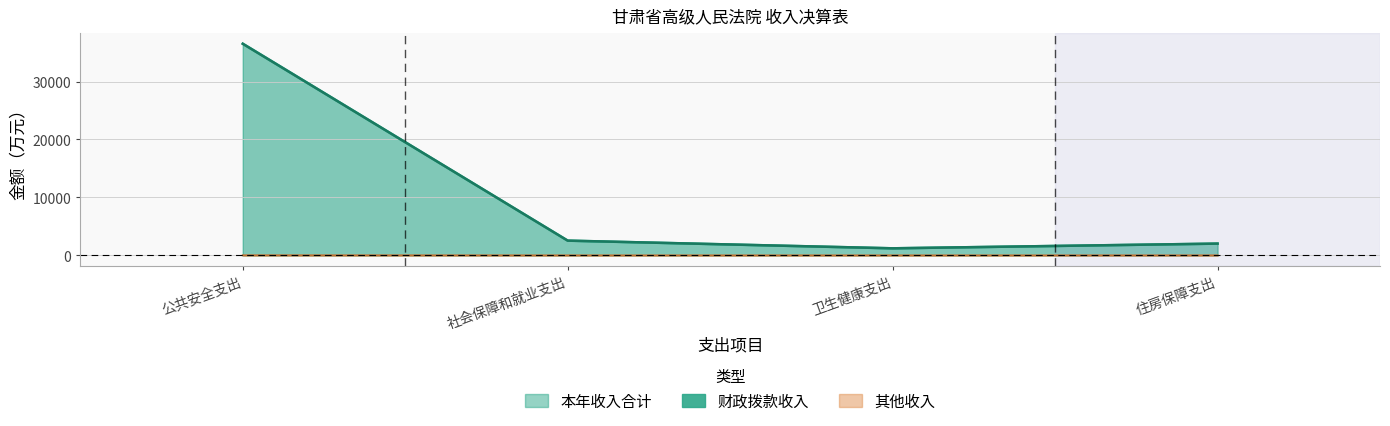

What is the minimum value for 本年收入合计?

1224.6